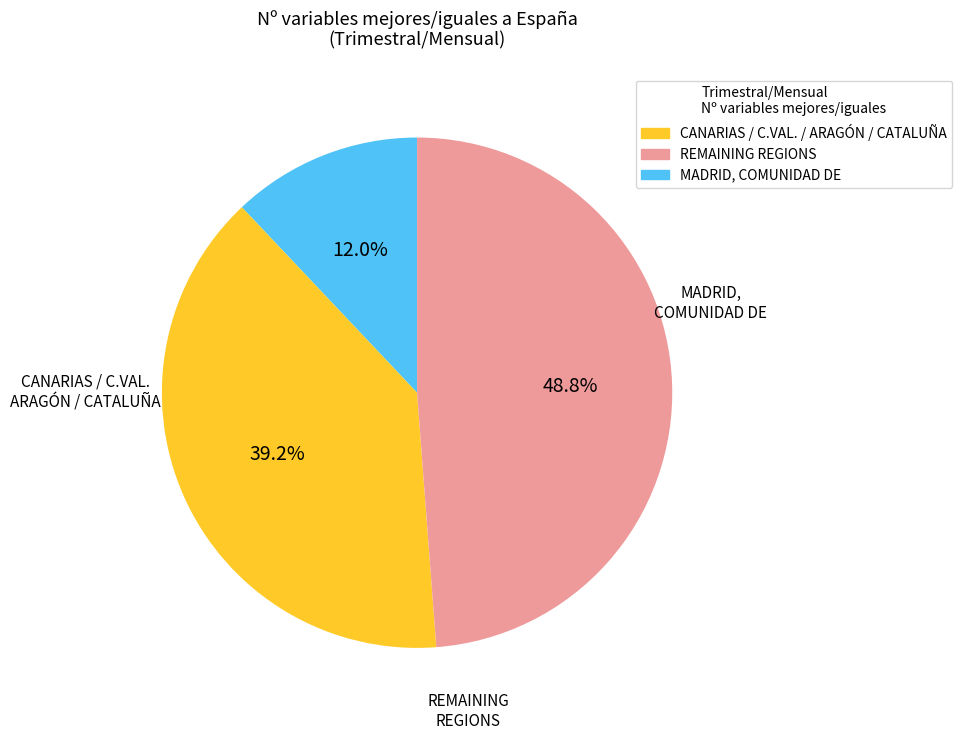

Does any single category account for the majority?

No